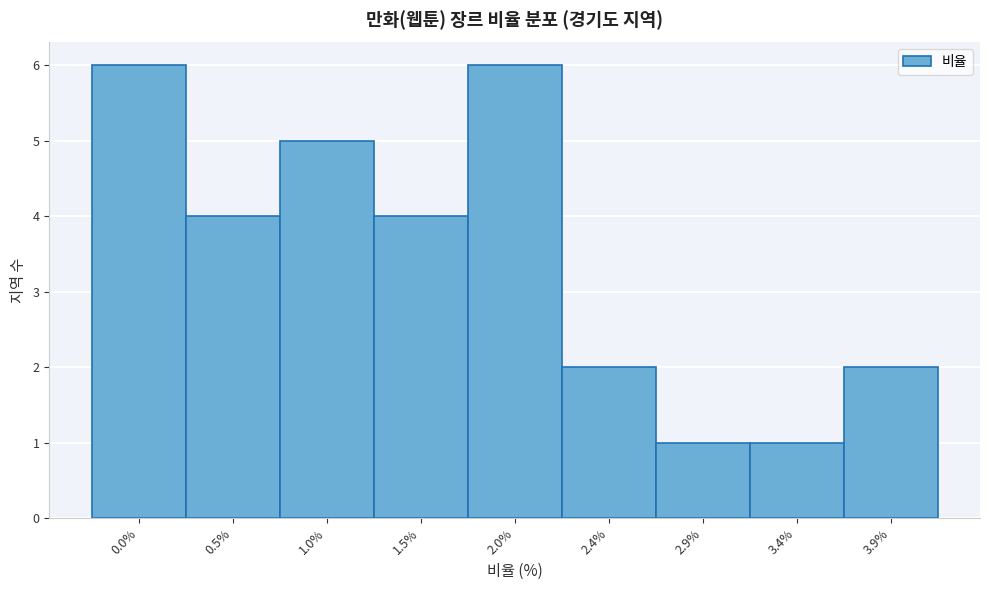

Reading left to right, extract all data points from this chart.

0.0%=6	0.5%=4	1.0%=5	1.5%=4	2.0%=6	2.4%=2	2.9%=1	3.4%=1	3.9%=2